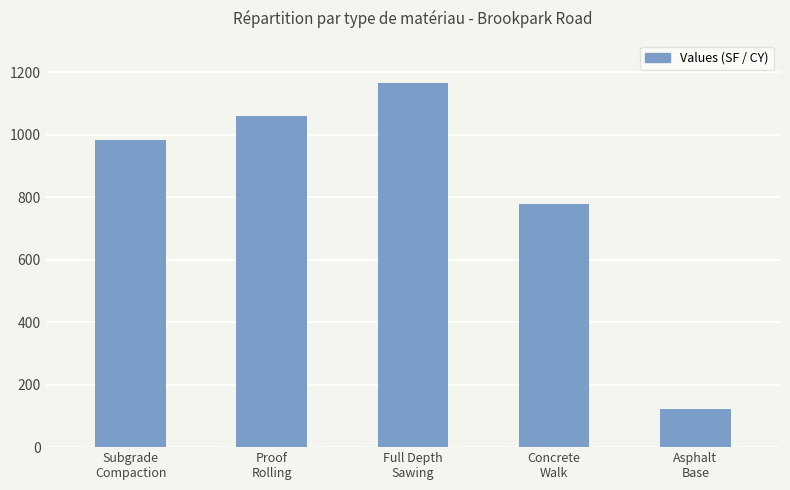

True or false: the data shows 122.2 at Asphalt
Base.

True